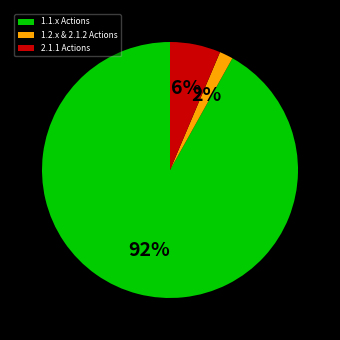

The 1.2.x & 2.1.2 Actions slice represents 8% of the pie. True or false?

False